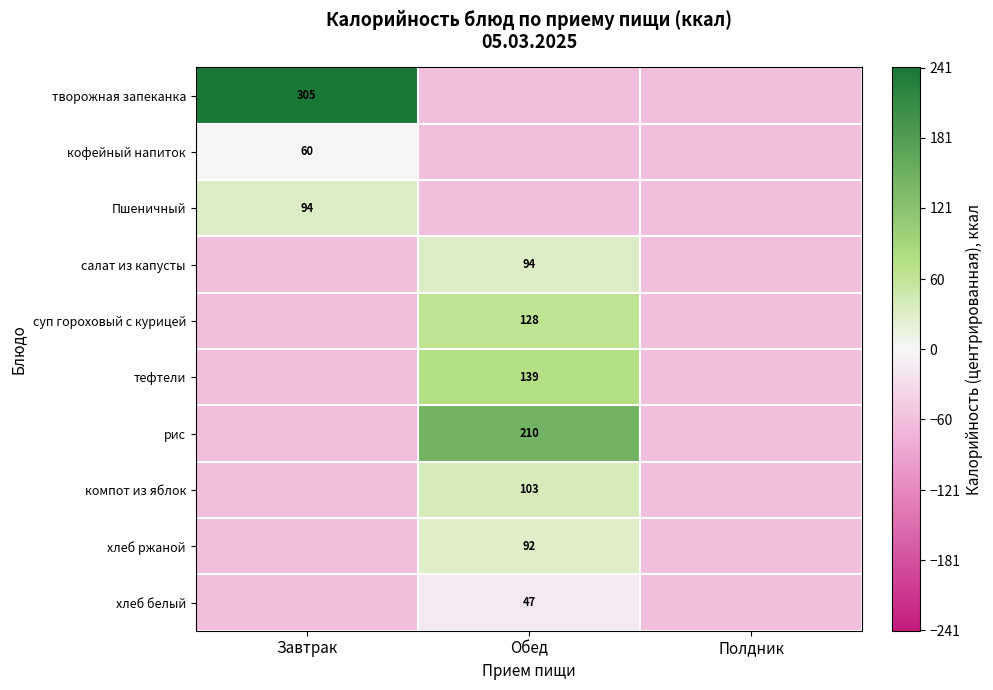

What is the difference between the maximum and minimum values in the кофейный напиток series?

60.0